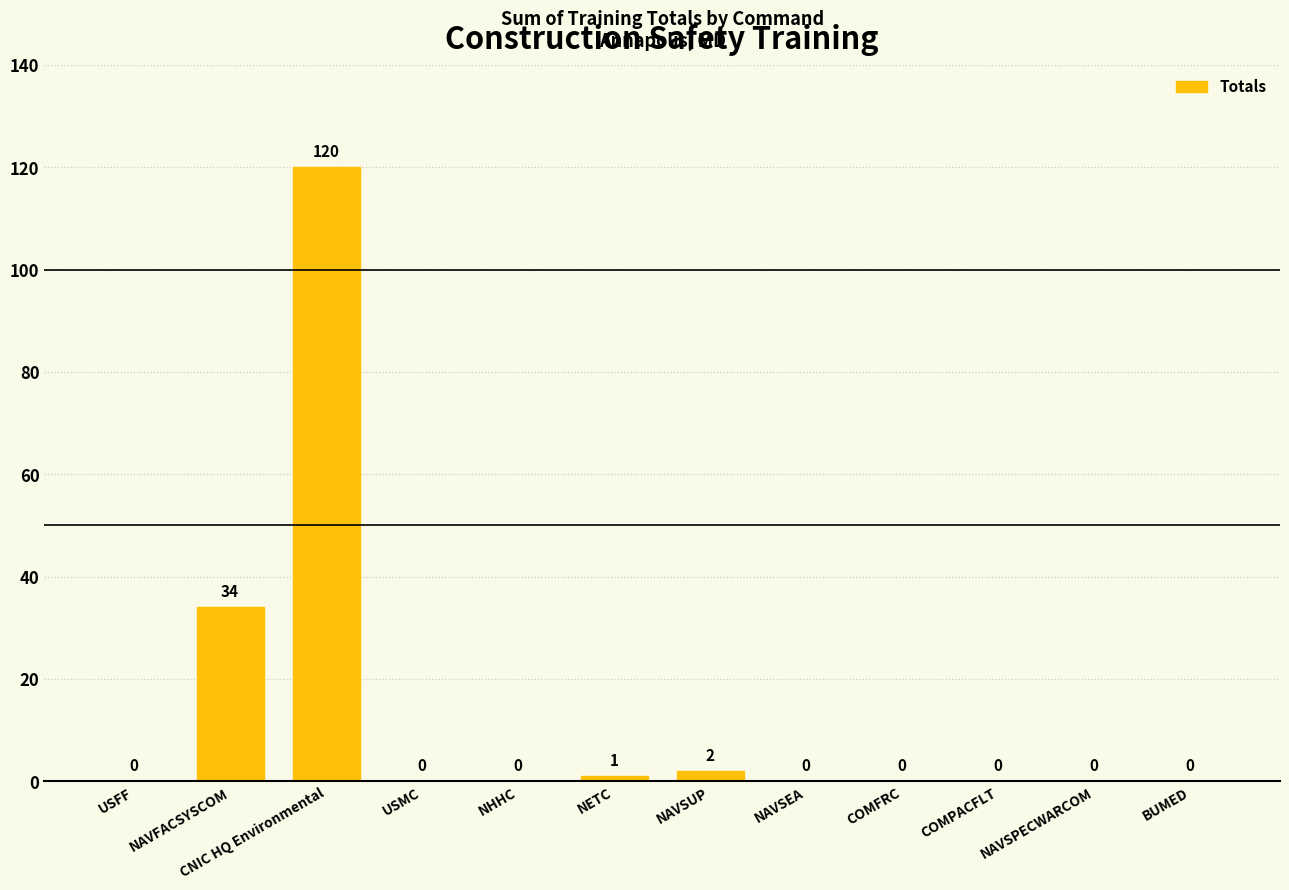

At which category does the chart reach its peak across all series?

CNIC HQ Environmental